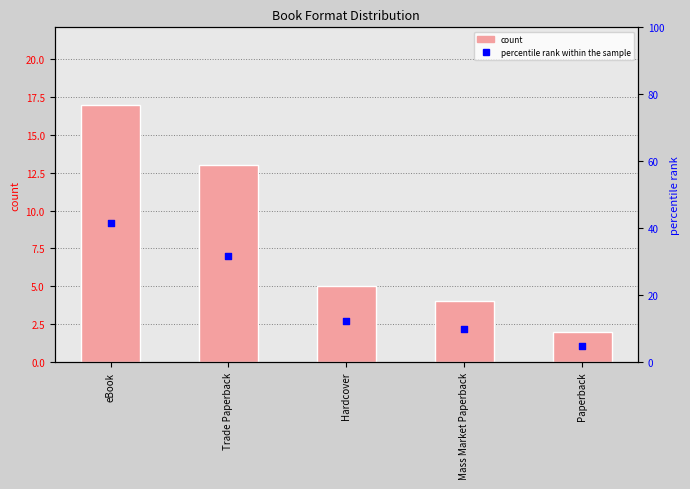

At how many categories does at least one series exceed 19?

2